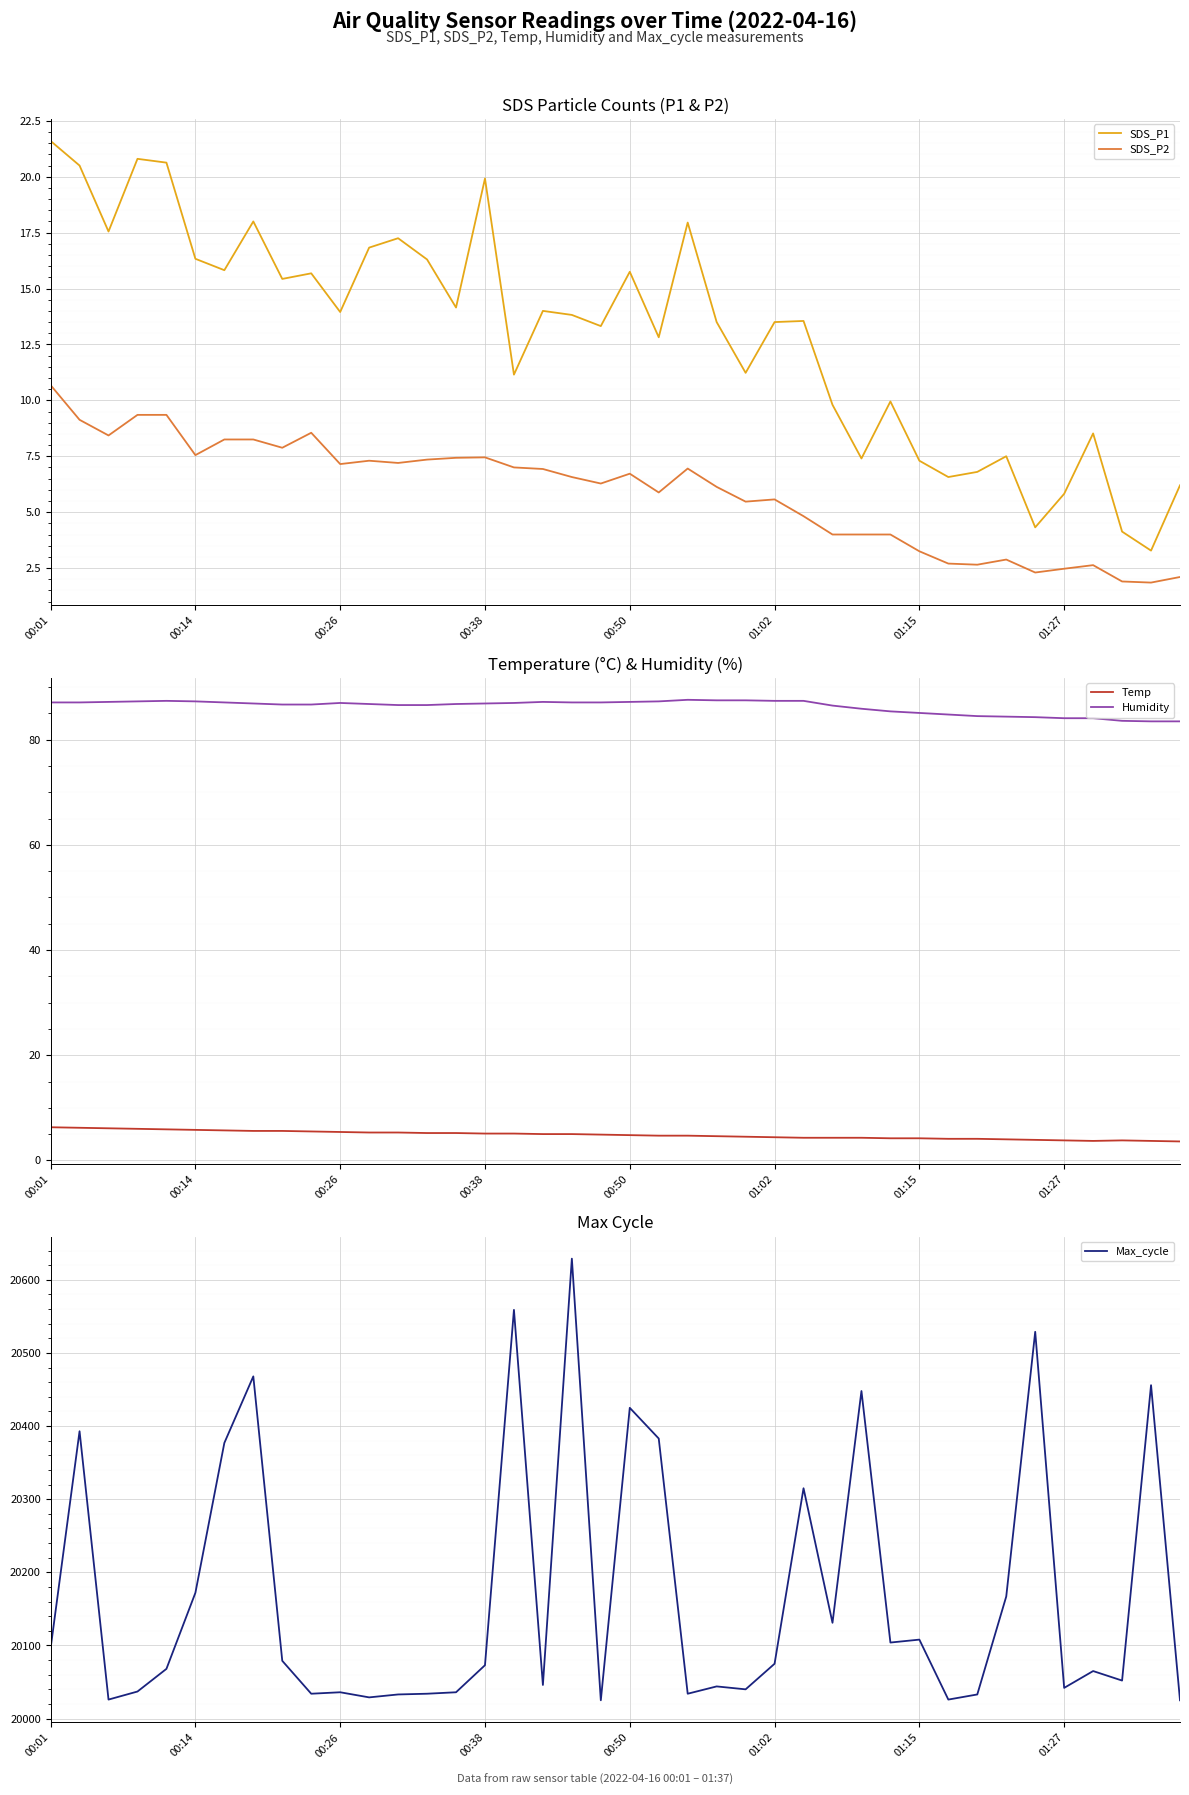

At how many categories does at least one series exceed 16502?

40